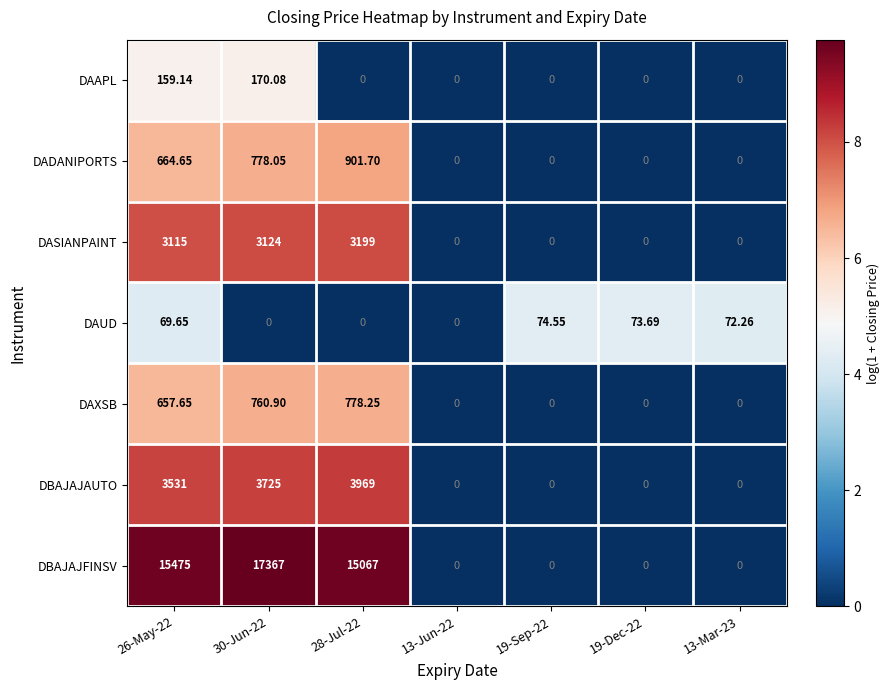

At 26-May-22, list the series in order from largest to smallest.

DBAJAJFINSV, DBAJAJAUTO, DASIANPAINT, DADANIPORTS, DAXSB, DAAPL, DAUD